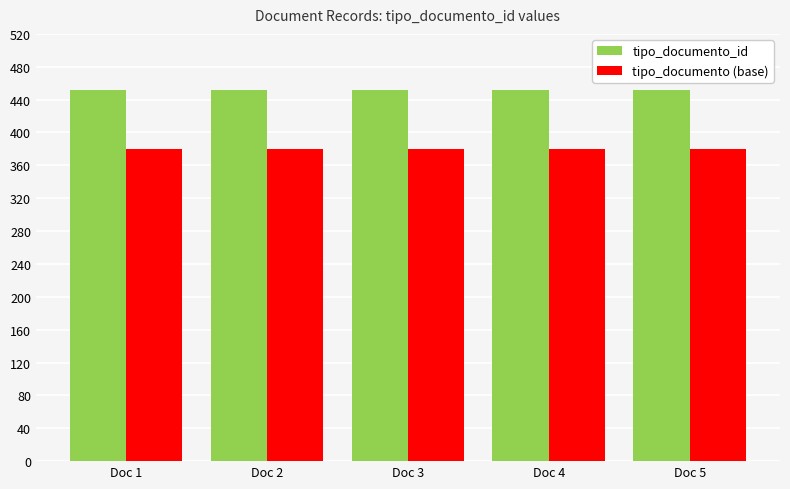

What value does the tipo_documento_id series have at Doc 3?

452